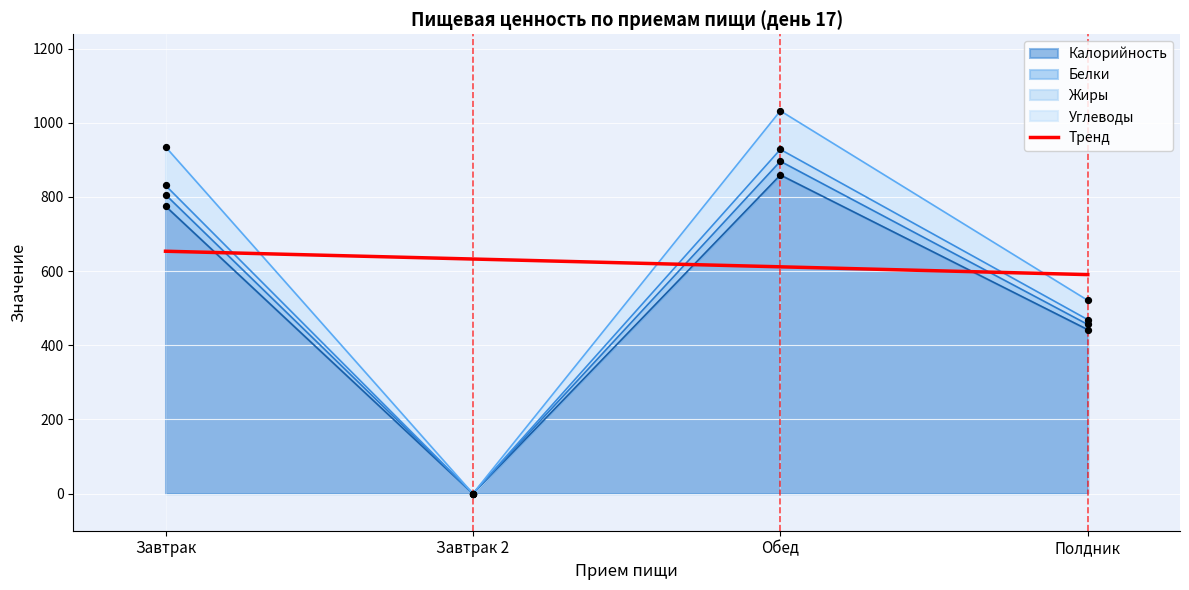

Which series contains the highest Y value?

Углеводы